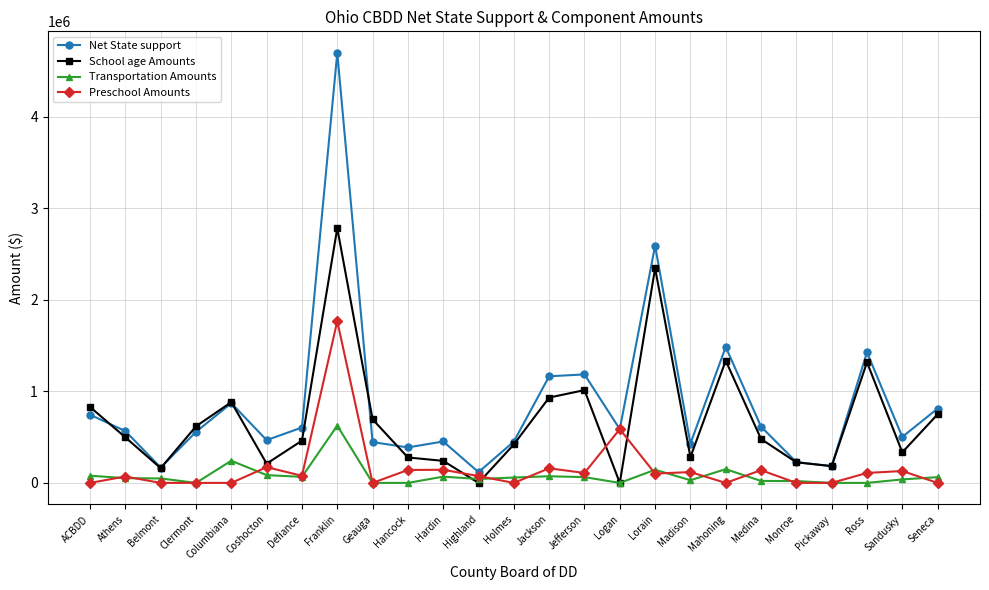

True or false: School age Amounts and Preschool Amounts intersect in this chart.

True